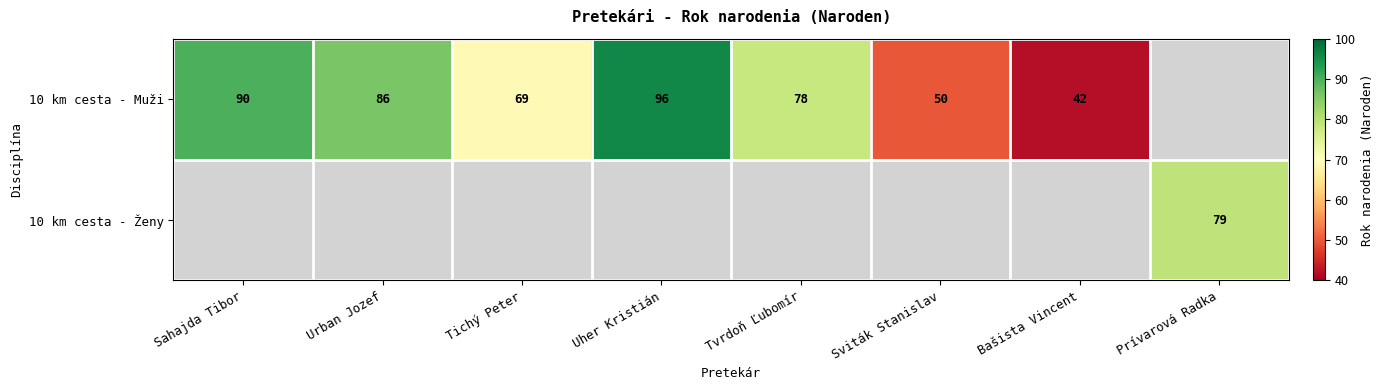

The 10 km cesta - Muži series shows 153 at Urban Jozef. True or false?

False